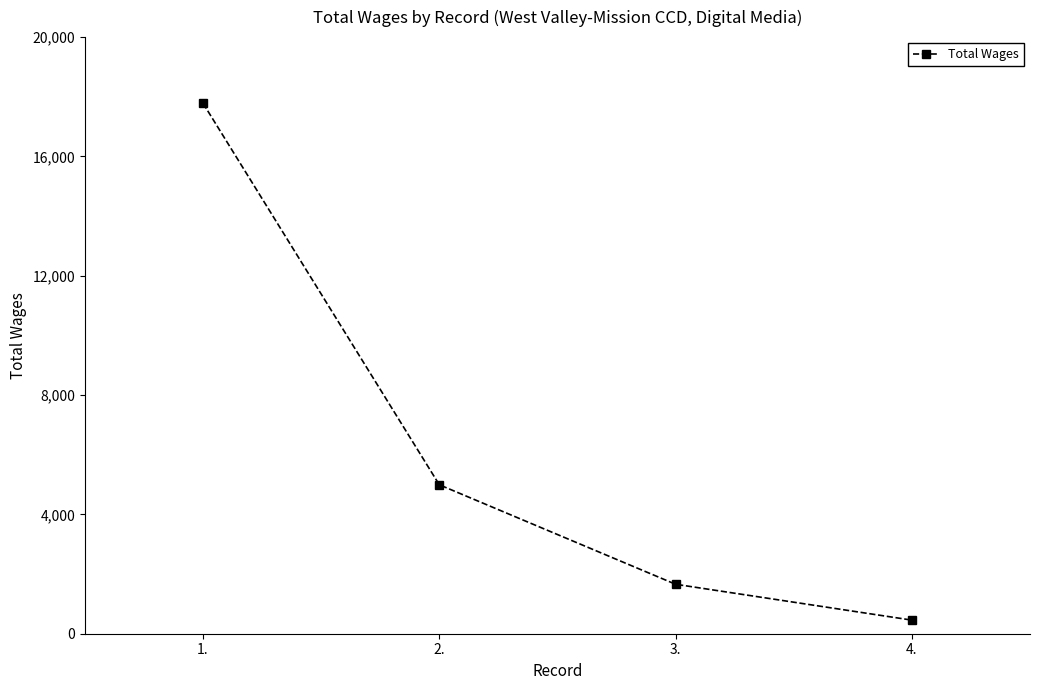

Is it true that the value at 1. is 17781?

True